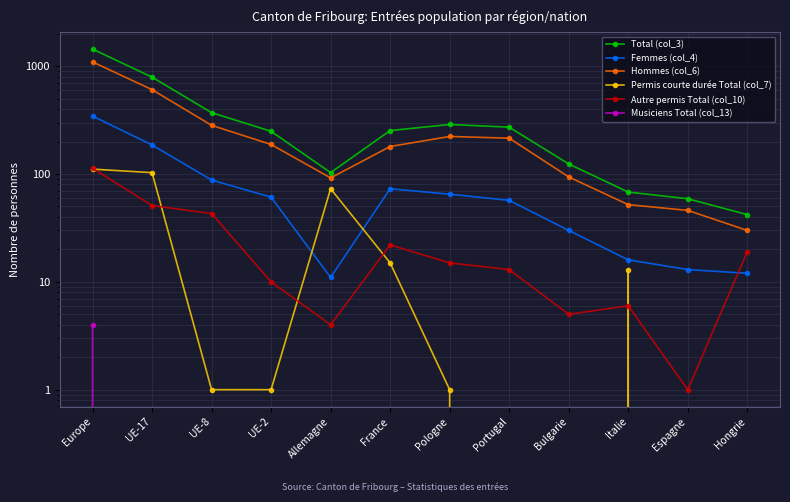

True or false: Autre permis Total (col_10) and Permis courte durée Total (col_7) cross at least once.

True